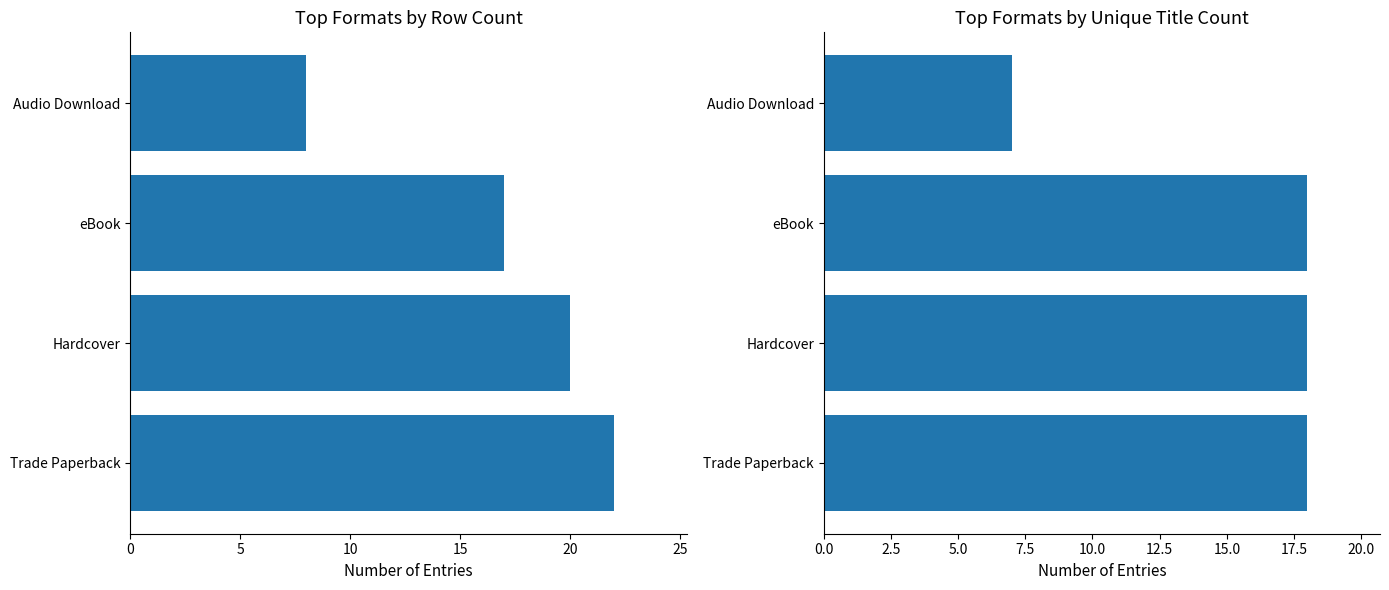

Does the chart contain any negative values?

No